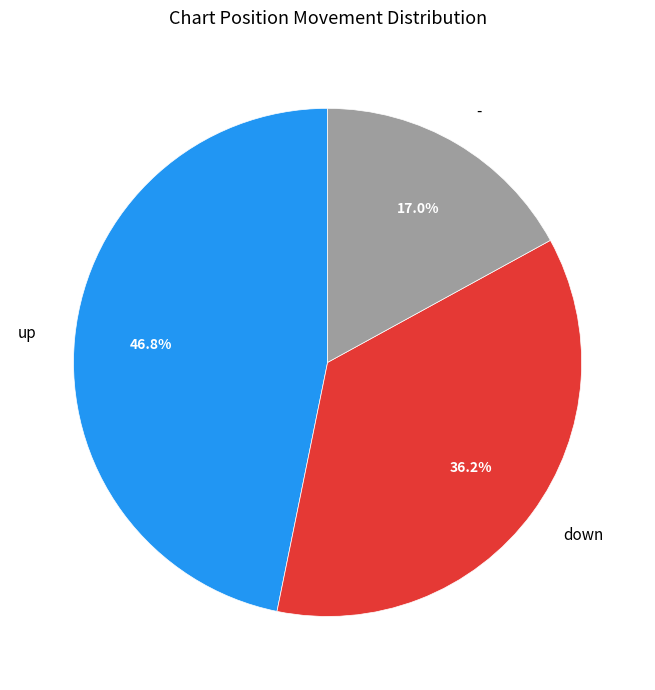

What is the total percentage of - and up?

63.8%